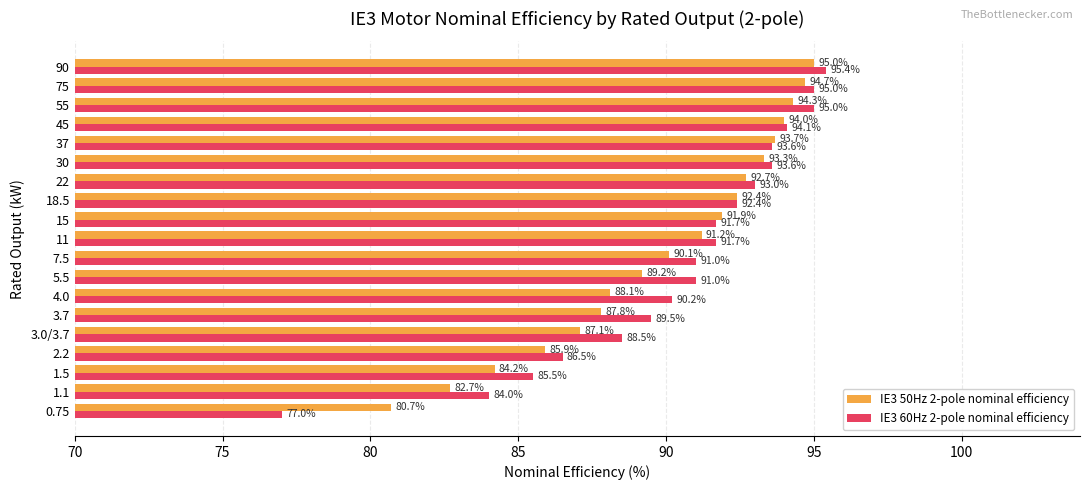

What is the approximate value of IE3 60Hz 2-pole nominal efficiency at 5.5?

91.0